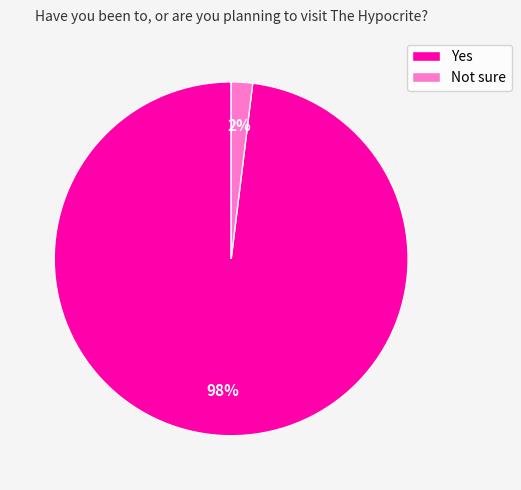

To the nearest percent, what portion does Not sure represent?

2%